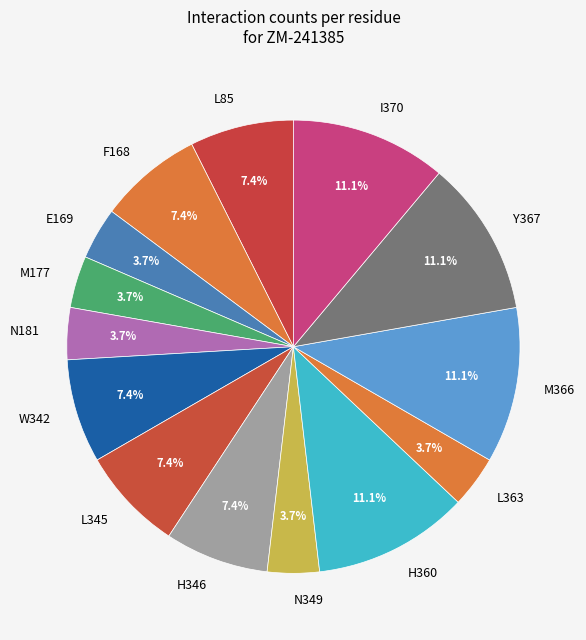

Do M366 and F168 together represent more than half of the pie?

No